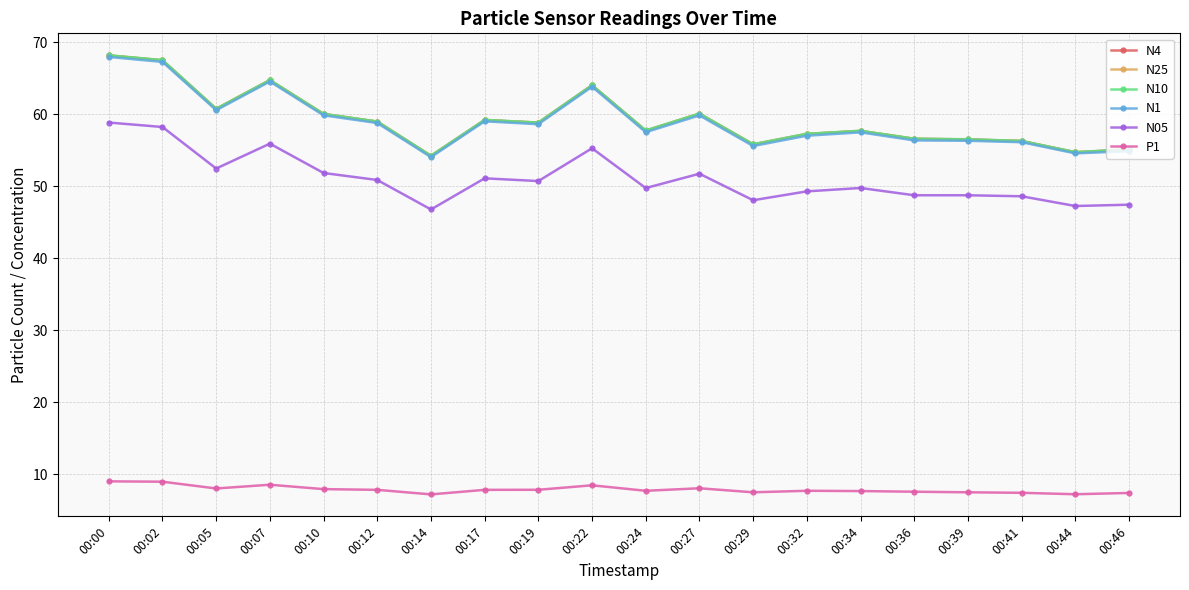

What is the sum of all N05 values?

1021.2